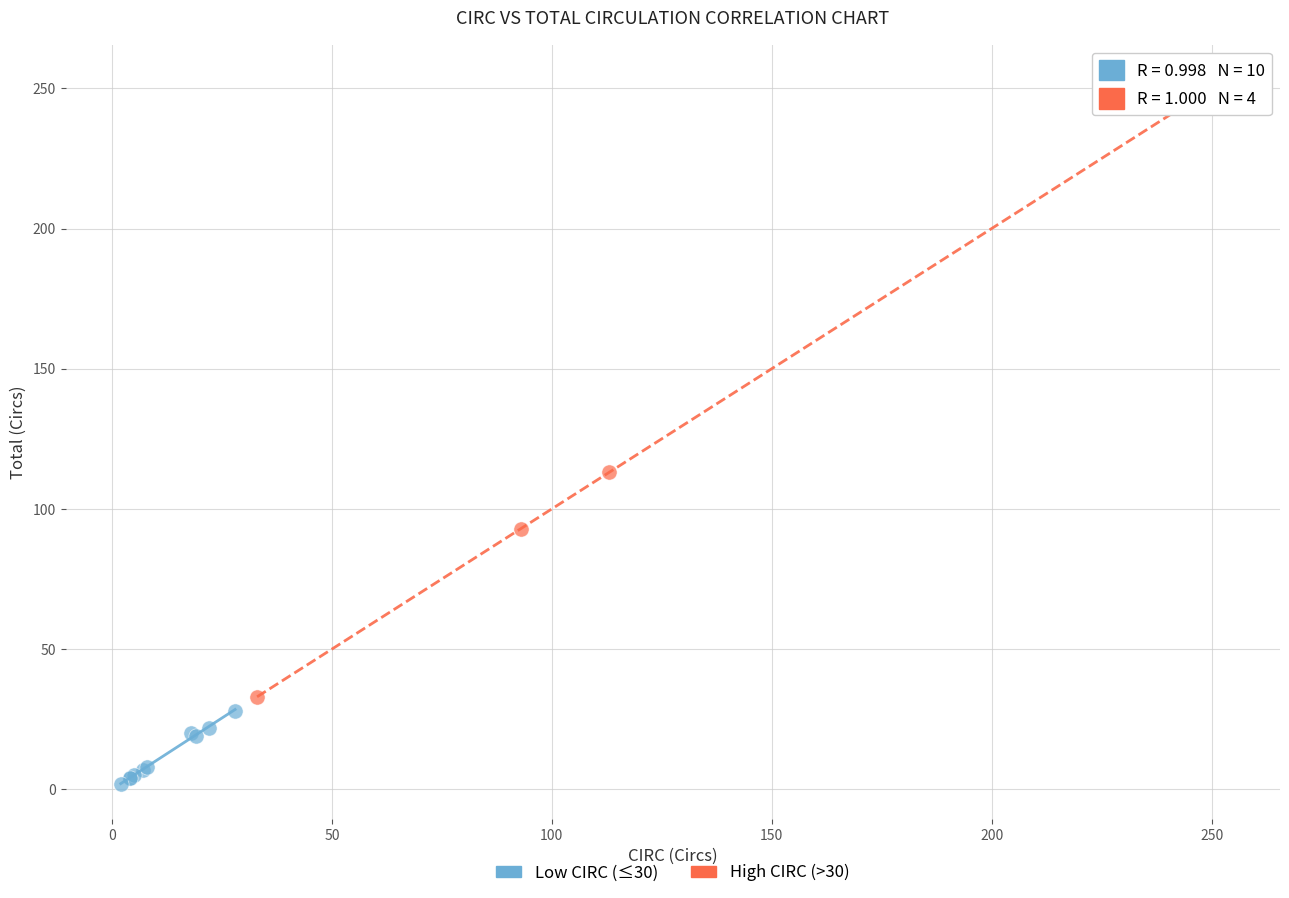

Which series contains the lowest Y value?

Low CIRC (≤30)